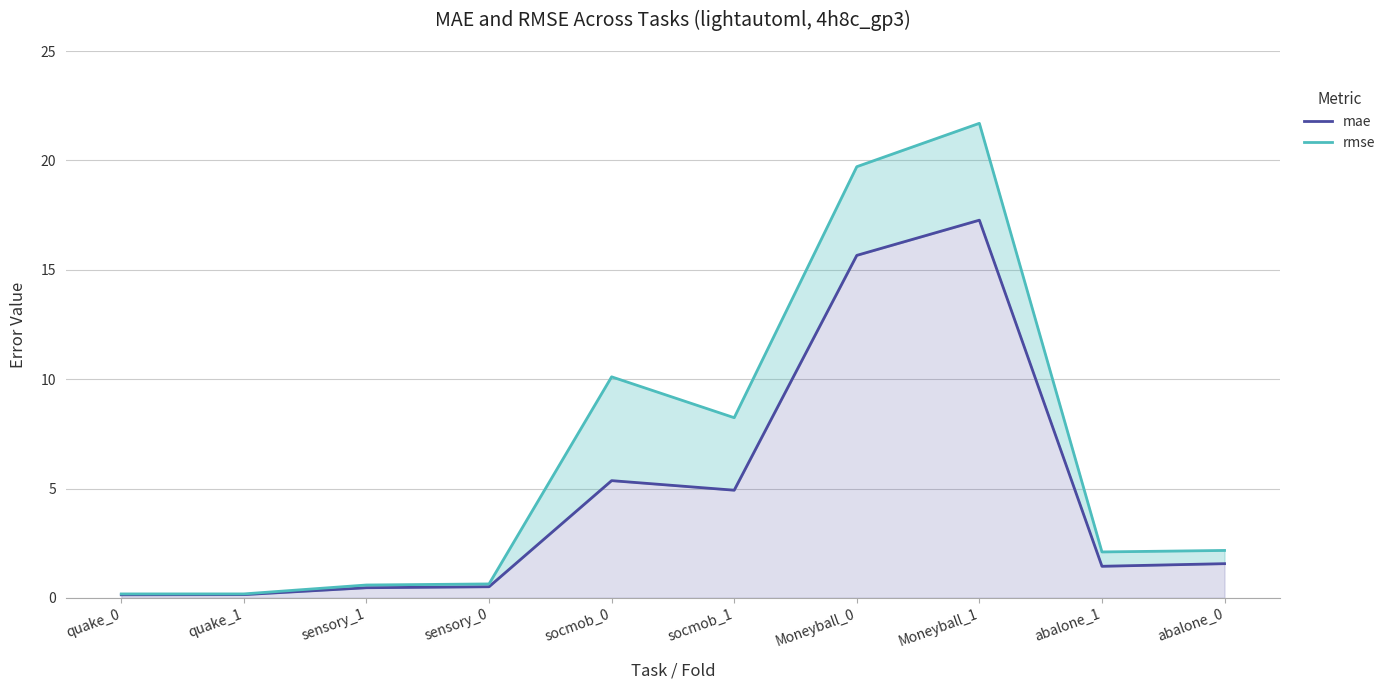

Count the number of data series in this chart.

2